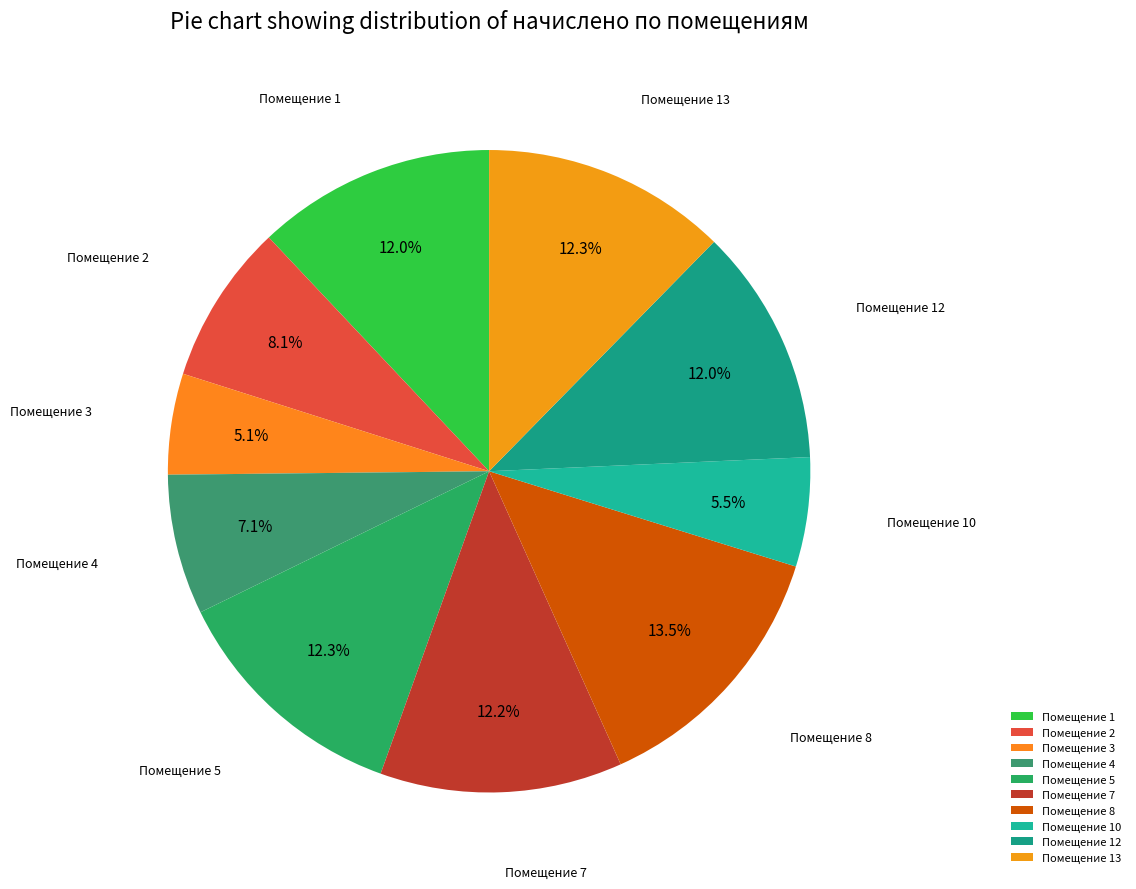

Count the number of slices in the pie.

10